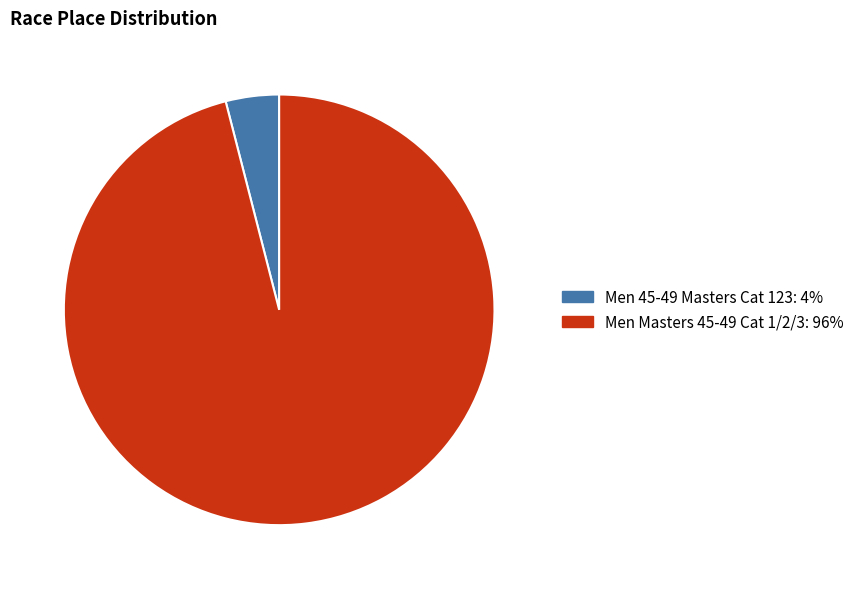

Does any single category account for the majority?

Yes